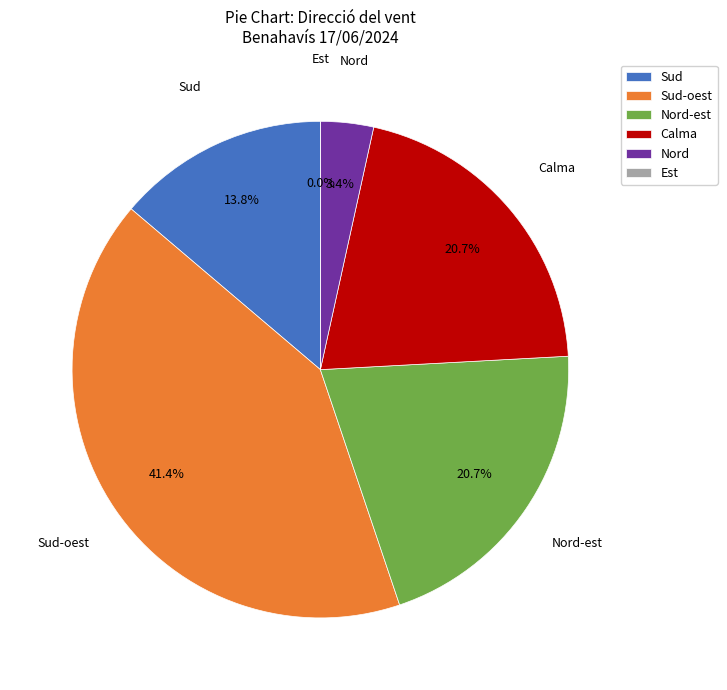

To the nearest percent, what is the difference between the largest and smallest slice percentages?

41%